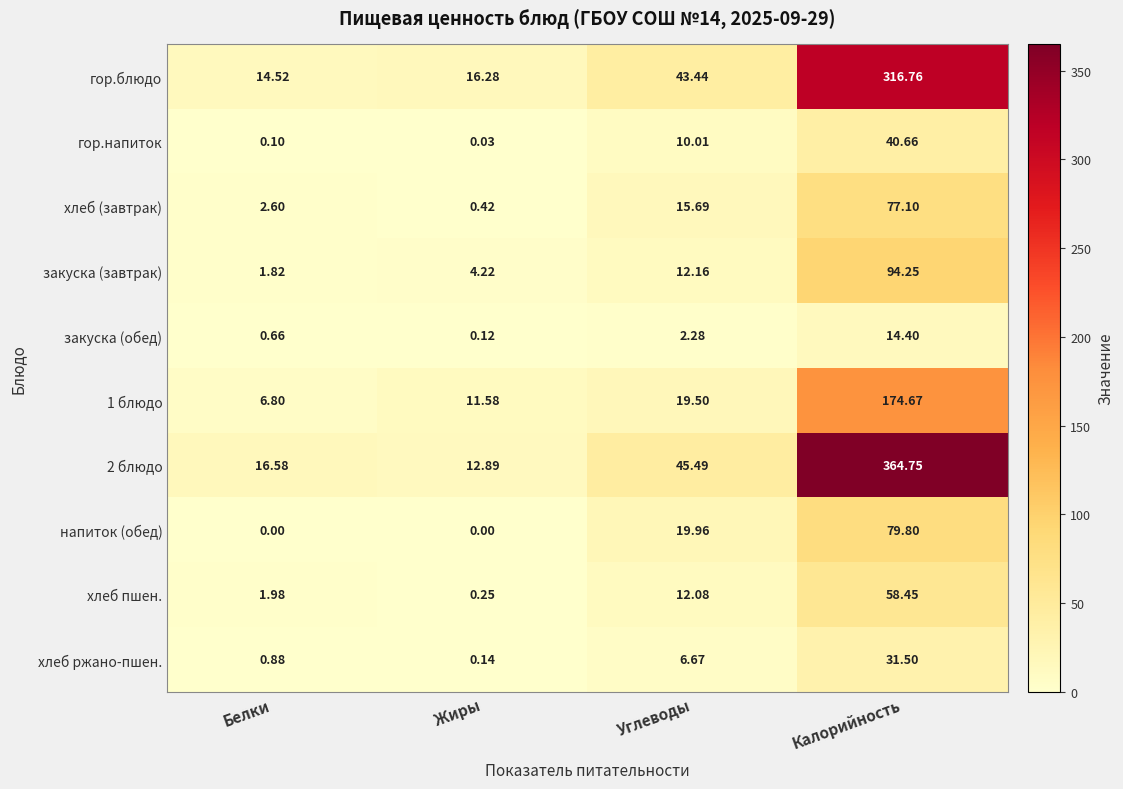

What is the spread (max minus min) of values at Белки?

16.6